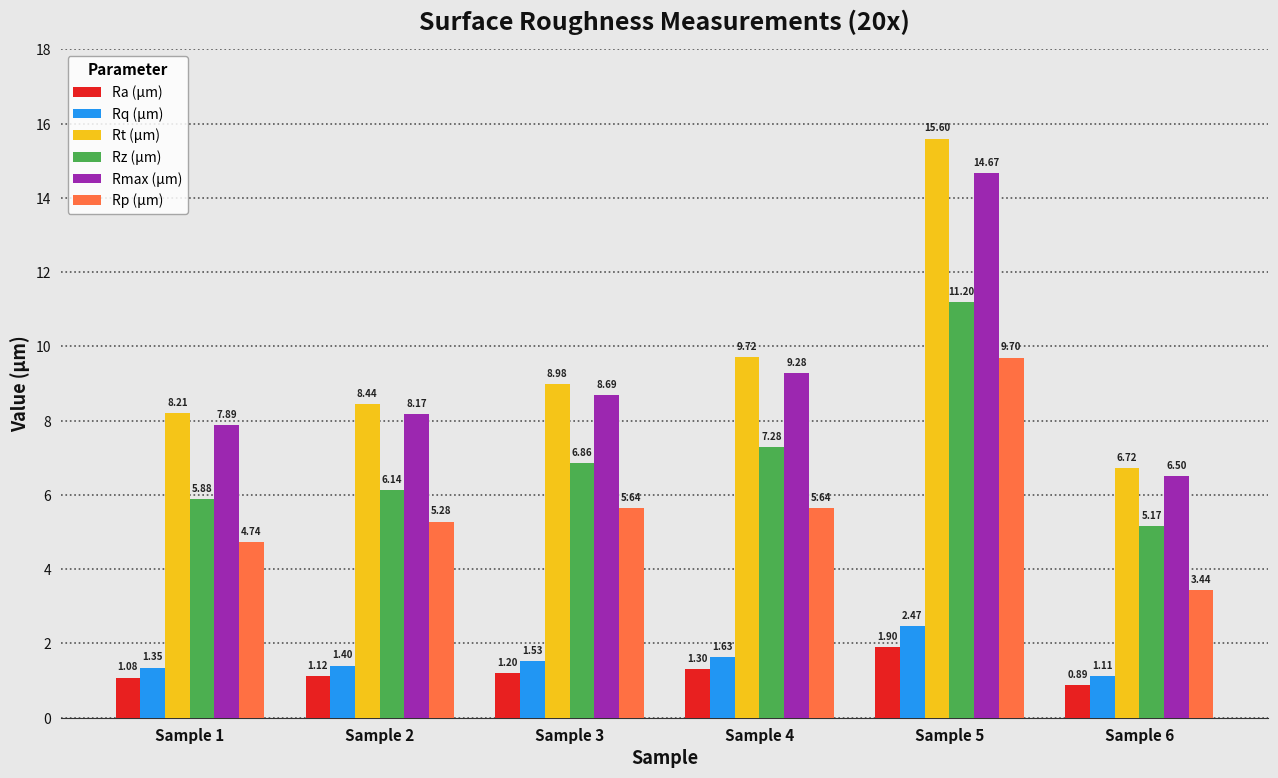

True or false: Rq (µm) has a value of 1.4 at Sample 1.

True